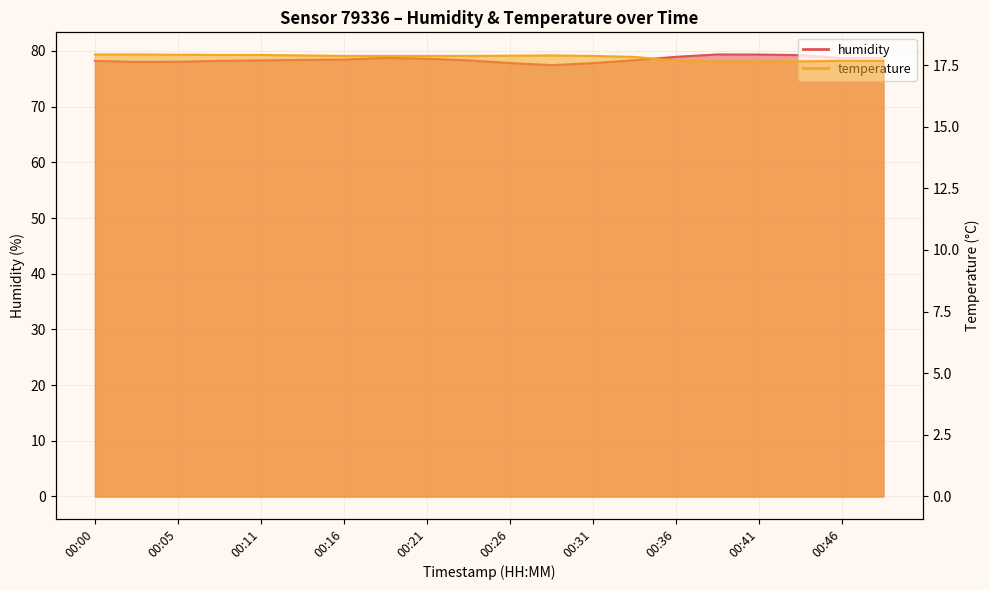

Between 00:46 and 00:23, which is larger?

00:46